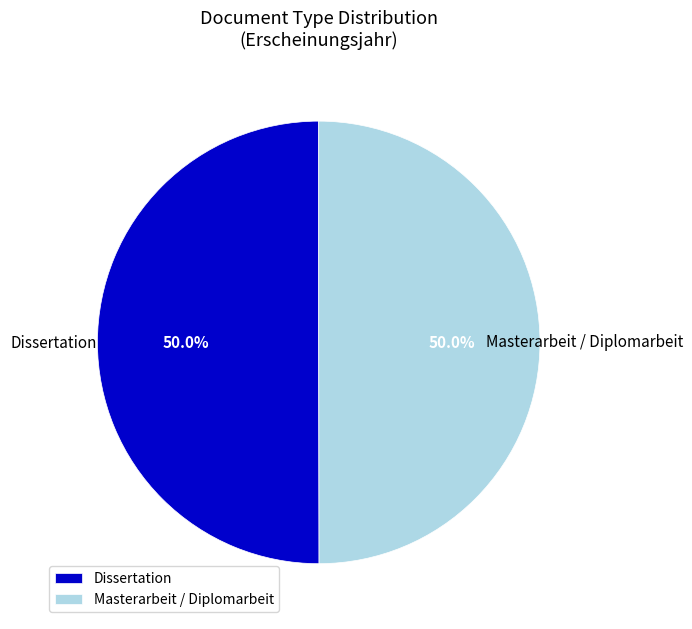

To the nearest percent, what percentage of the pie is Dissertation?

50%